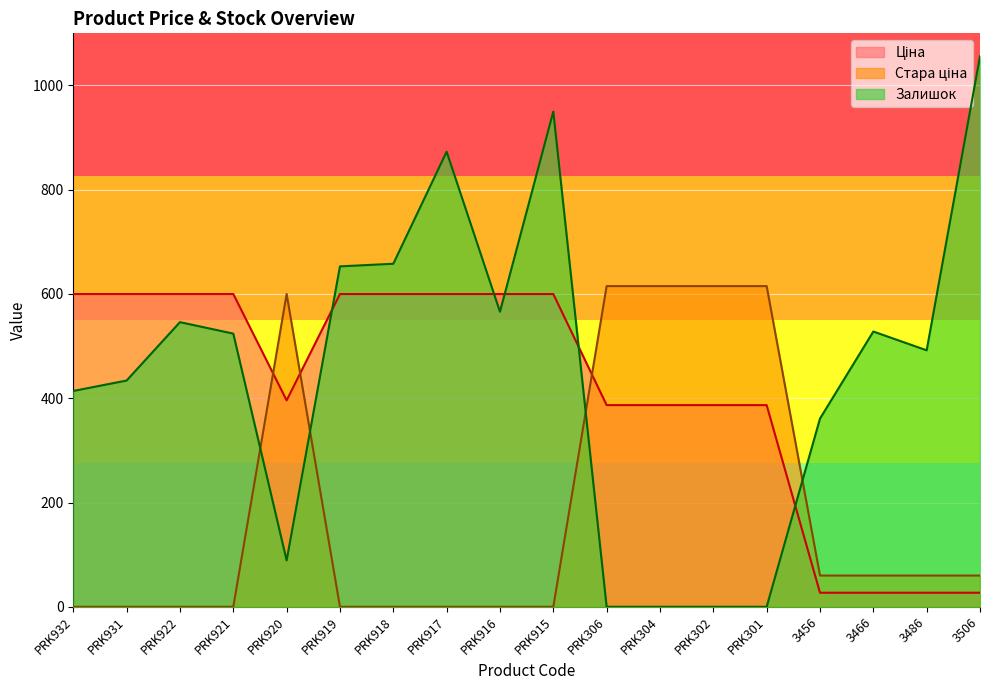

Which series has the widest spread of values?

Залишок